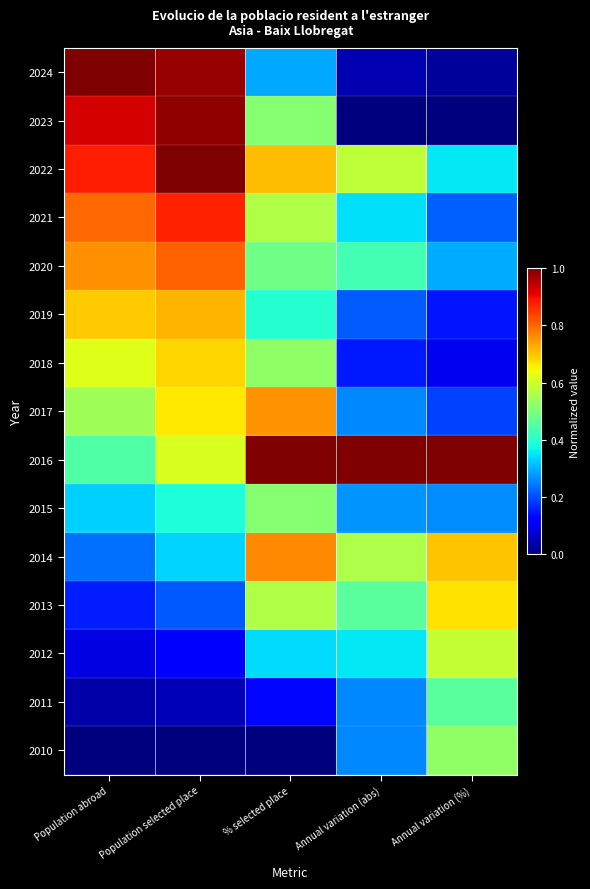

At Annual variation (abs), list the series in order from smallest to largest.

2023, 2024, 2018, 2019, 2017, 2011, 2010, 2015, 2021, 2012, 2020, 2013, 2014, 2022, 2016